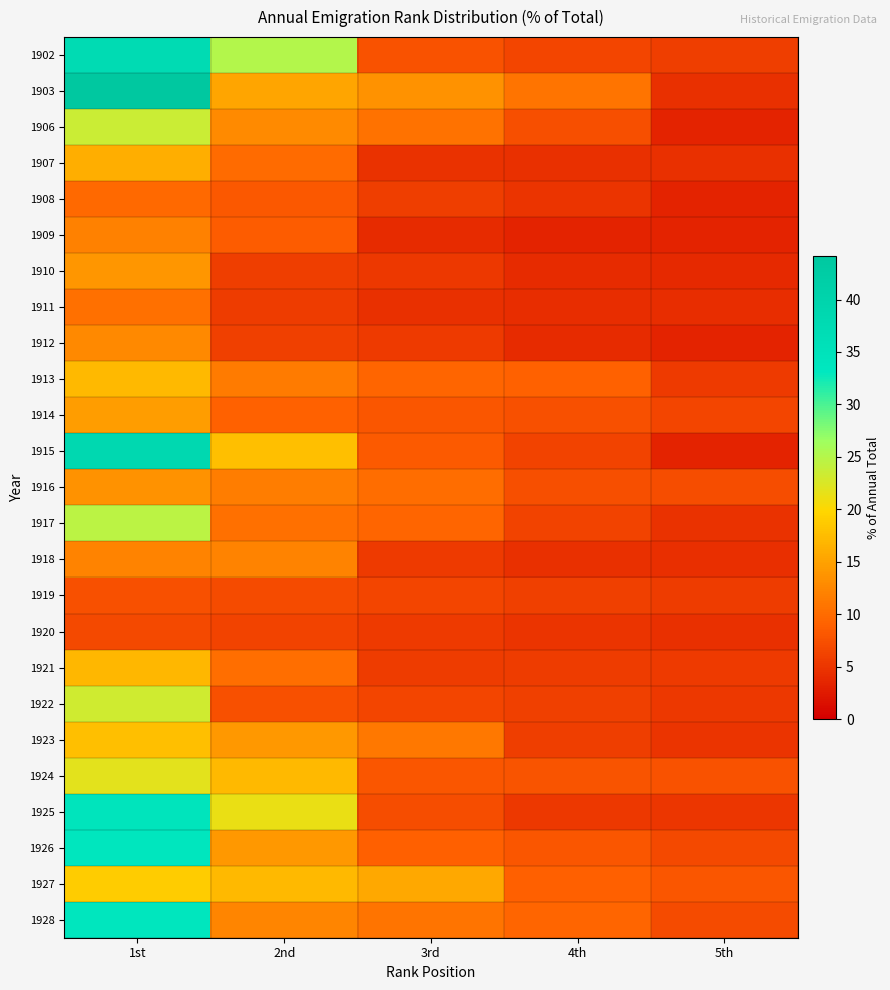

Reading left to right, extract all data points from this chart.

1902: 1st=37.6	2nd=25.0	3rd=7.7	4th=6.4	5th=5.9
1903: 1st=44.2	2nd=15.3	3rd=13.6	4th=10.7	5th=4.5
1906: 1st=23.6	2nd=12.9	3rd=10.6	4th=7.3	5th=3.3
1907: 1st=16.1	2nd=9.8	3rd=4.8	4th=4.6	5th=4.5
1908: 1st=9.8	2nd=8.2	3rd=5.7	4th=5.0	5th=3.3
1909: 1st=12.0	2nd=8.5	3rd=4.1	4th=3.4	5th=3.4
1910: 1st=13.9	2nd=5.8	3rd=5.2	4th=4.0	5th=3.9
1911: 1st=10.5	2nd=5.6	3rd=4.6	4th=4.2	5th=4.2
1912: 1st=12.7	2nd=5.9	3rd=5.4	4th=4.0	5th=3.3
1913: 1st=17.1	2nd=11.5	3rd=9.4	4th=9.1	5th=5.4
1914: 1st=14.6	2nd=9.0	3rd=8.1	4th=7.5	5th=6.5
1915: 1st=38.6	2nd=17.7	3rd=8.3	4th=6.4	5th=3.4
1916: 1st=13.6	2nd=11.7	3rd=10.0	4th=7.3	5th=7.2
1917: 1st=24.6	2nd=10.5	3rd=9.4	4th=6.2	5th=4.7
1918: 1st=12.2	2nd=12.1	3rd=5.4	4th=4.5	5th=4.3
1919: 1st=7.6	2nd=7.0	3rd=6.5	4th=6.0	5th=5.7
1920: 1st=6.8	2nd=6.3	3rd=5.5	4th=4.8	5th=4.5
1921: 1st=17.0	2nd=10.3	3rd=5.7	4th=5.7	5th=5.4
1922: 1st=23.2	2nd=7.5	3rd=6.5	4th=5.9	5th=5.2
1923: 1st=17.6	2nd=14.1	3rd=11.2	4th=5.7	5th=4.8
1924: 1st=21.8	2nd=17.2	3rd=8.0	4th=7.8	5th=7.7
1925: 1st=34.5	2nd=21.3	3rd=7.2	4th=5.2	5th=5.1
1926: 1st=33.7	2nd=14.1	3rd=8.8	4th=8.1	5th=6.8
1927: 1st=19.0	2nd=17.1	3rd=15.7	4th=8.9	5th=8.0
1928: 1st=33.7	2nd=12.3	3rd=10.8	4th=9.4	5th=7.0